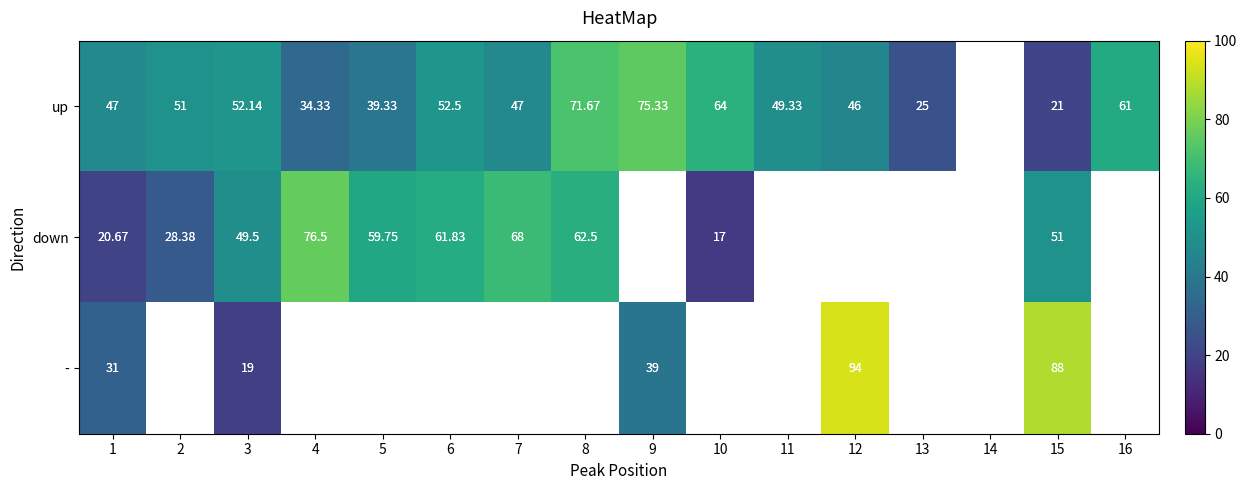

At which label does down first exceed 68?

4